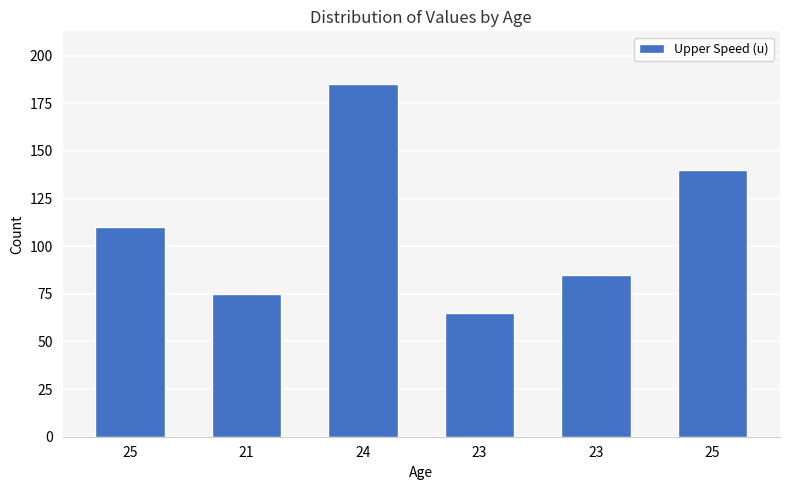

At which category does the chart reach its peak across all series?

24